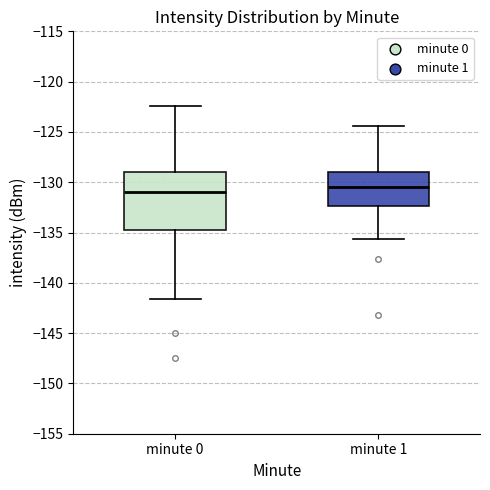

Reading left to right, transcribe this box plot: for each box, give where its median line is, the range the box spans, and where its two whiskers end, as read against the y-axis. The values are not printed on the chart, so give them approximately, as read against the axis.

minute 0: median -131.0, box -134.5 to -129.0, whiskers -141.5 to -122.5
minute 1: median -130.5, box -132.5 to -129.0, whiskers -135.5 to -124.5